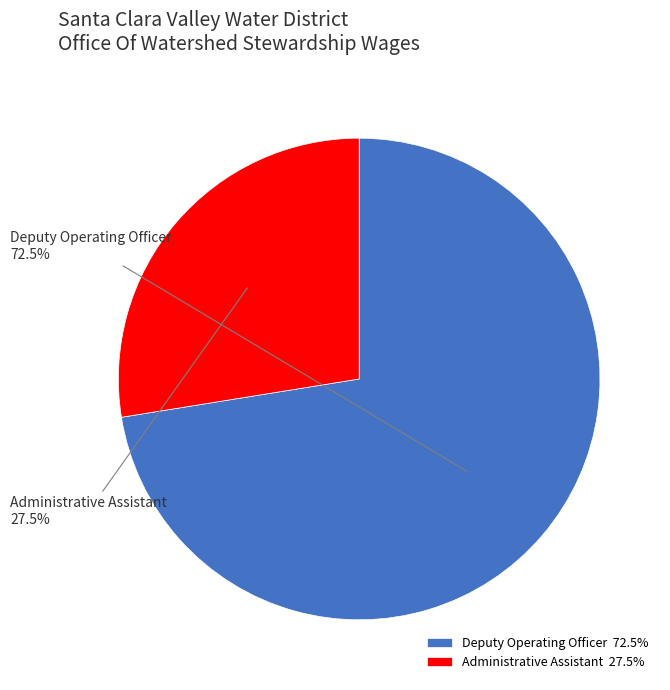

Which category has the biggest portion of the pie?

Deputy Operating Officer